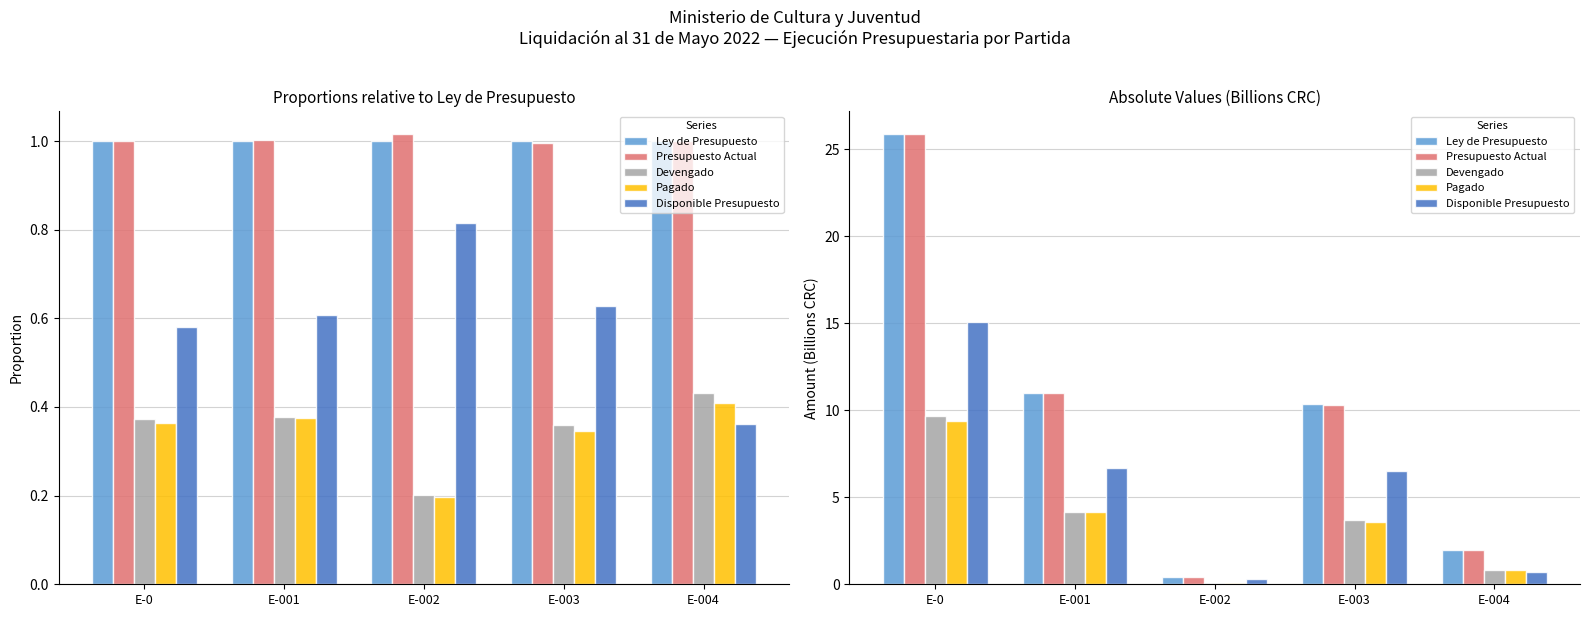

At E-001, list the series in order from smallest to largest.

Pagado, Devengado, Disponible Presupuesto, Ley de Presupuesto, Presupuesto Actual